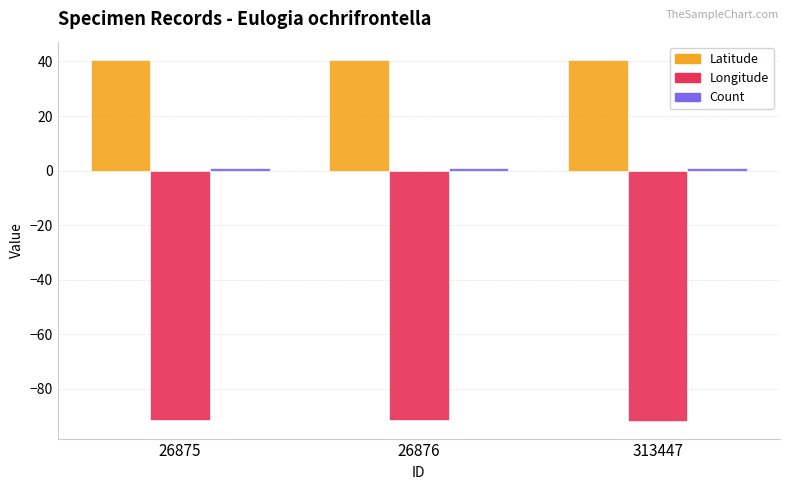

Which series has the largest total across all categories?

Latitude